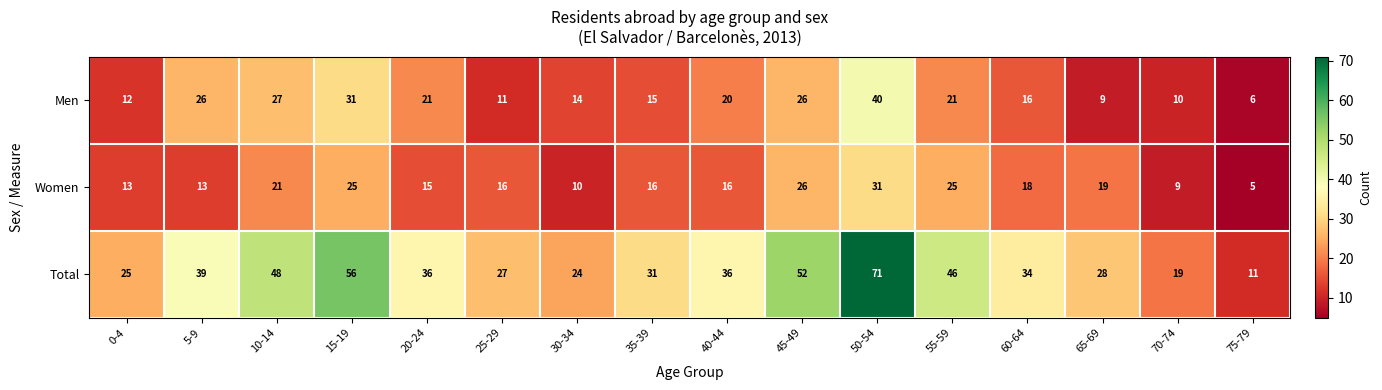

At which category is the sum across all series the highest?

50-54